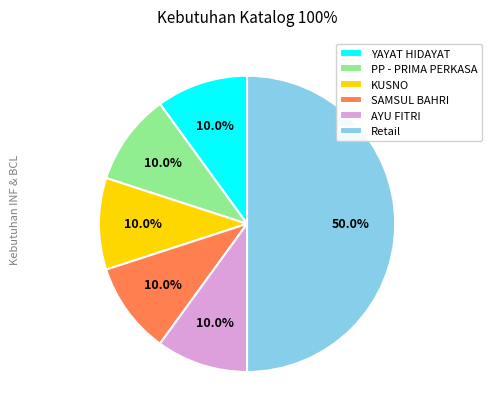

How many slices are in this pie chart?

6